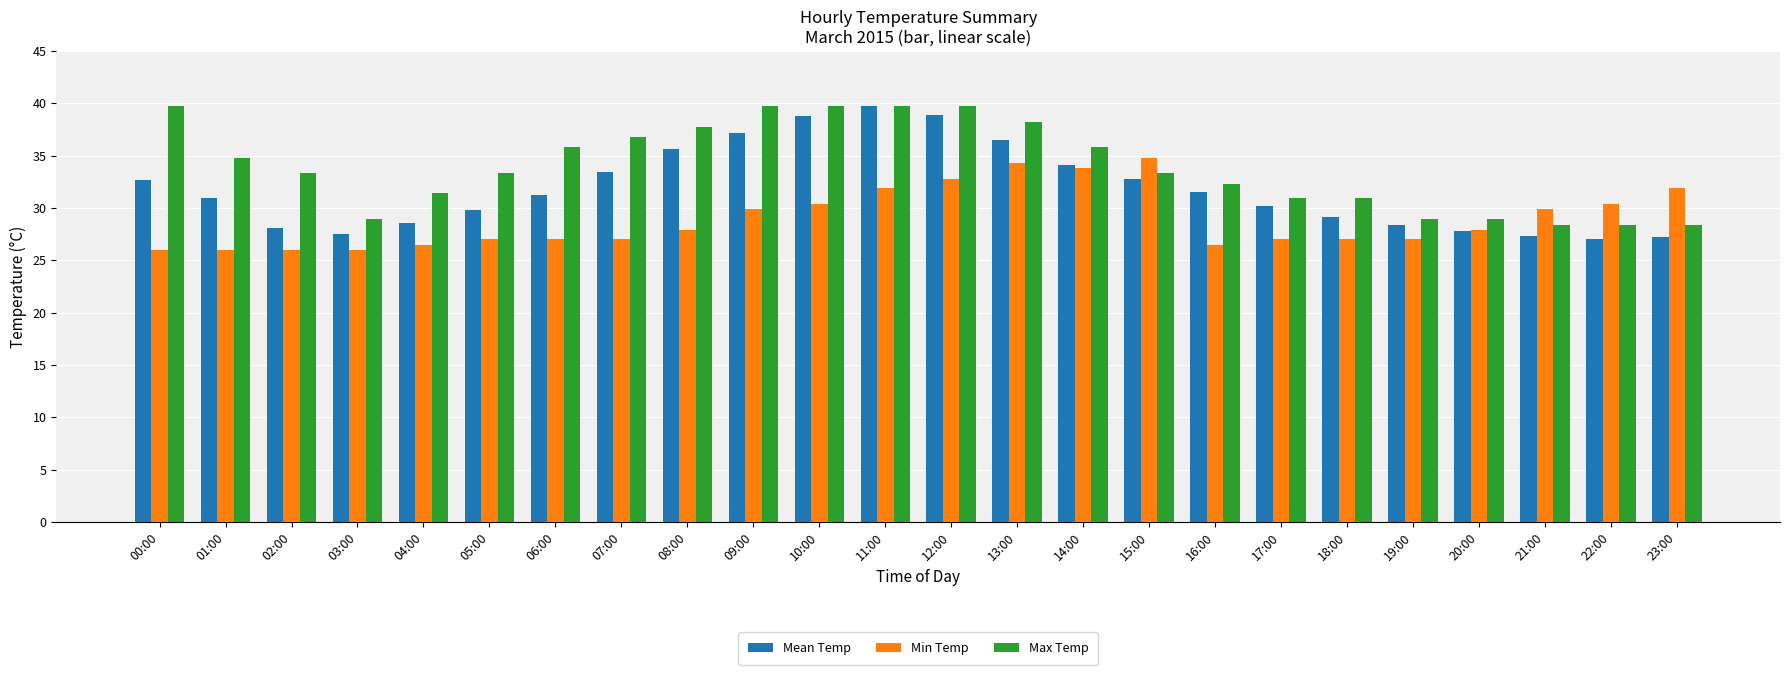

What is the difference between the second highest and second lowest values in the Min Temp series?

8.3